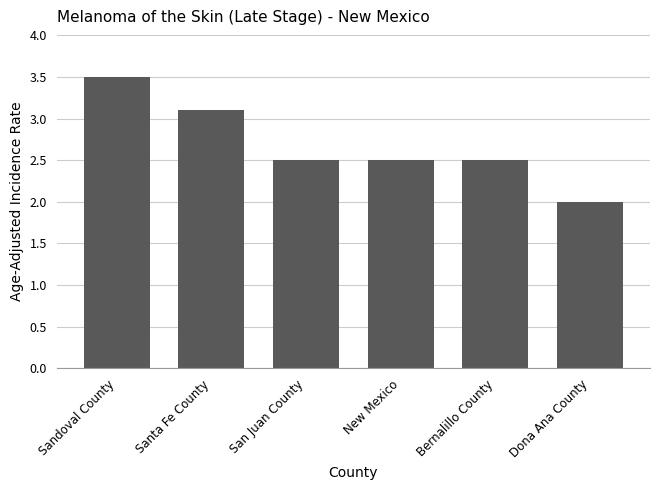

What is the difference between the second highest and minimum values?

1.1